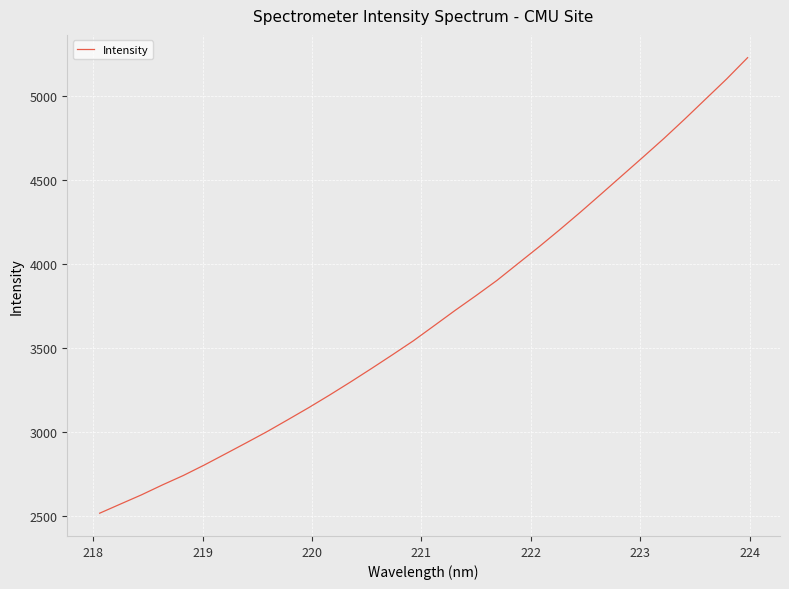

What is the difference between the second highest and minimum values?

2585.7